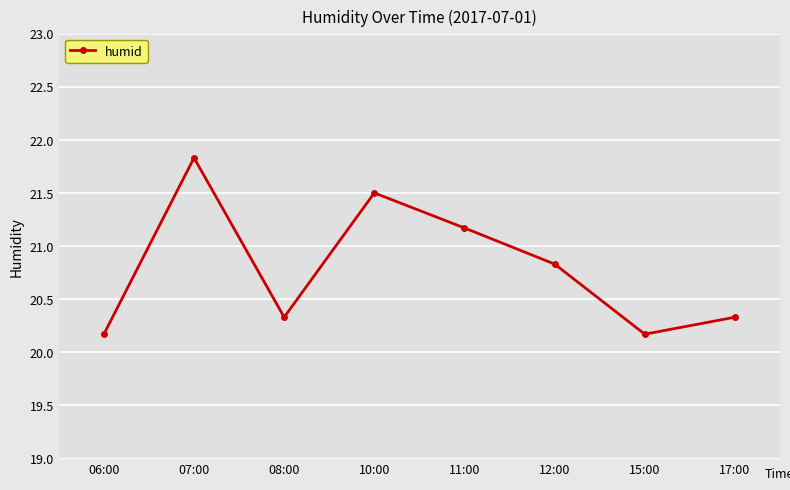

What is the label of the 3rd point from the right?

12:00